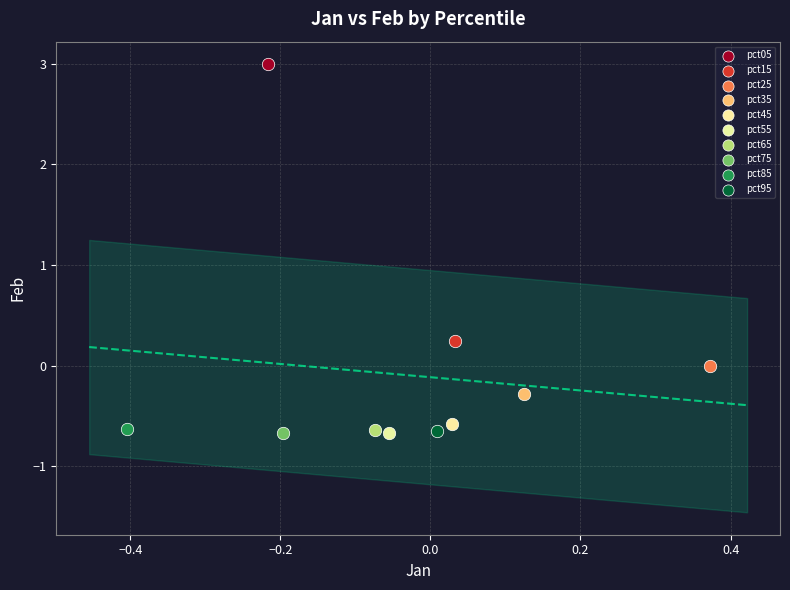

What are all the series names shown in the legend?

pct05, pct15, pct25, pct35, pct45, pct55, pct65, pct75, pct85, pct95